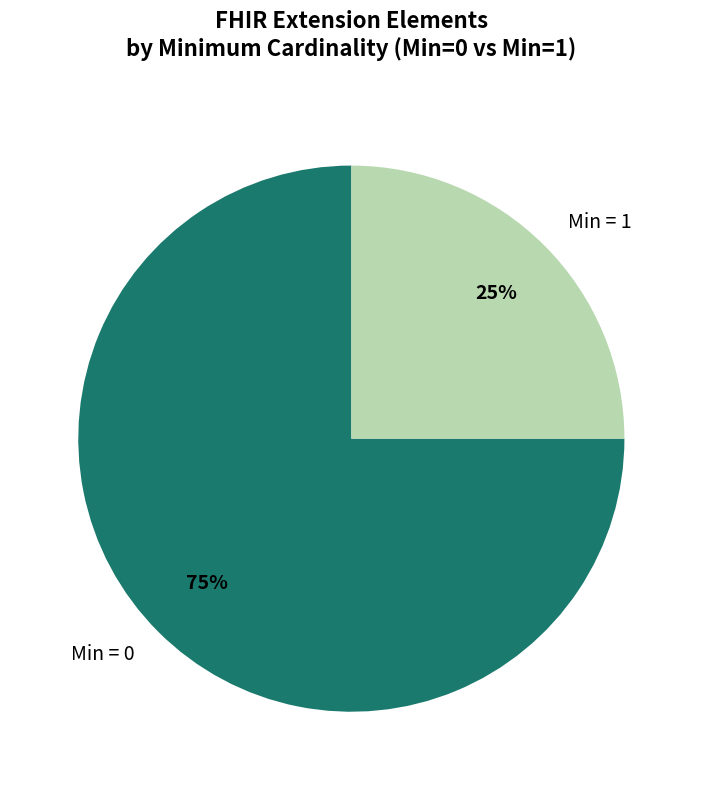

Is the sum of Min = 1 and Min = 0 greater than half?

Yes